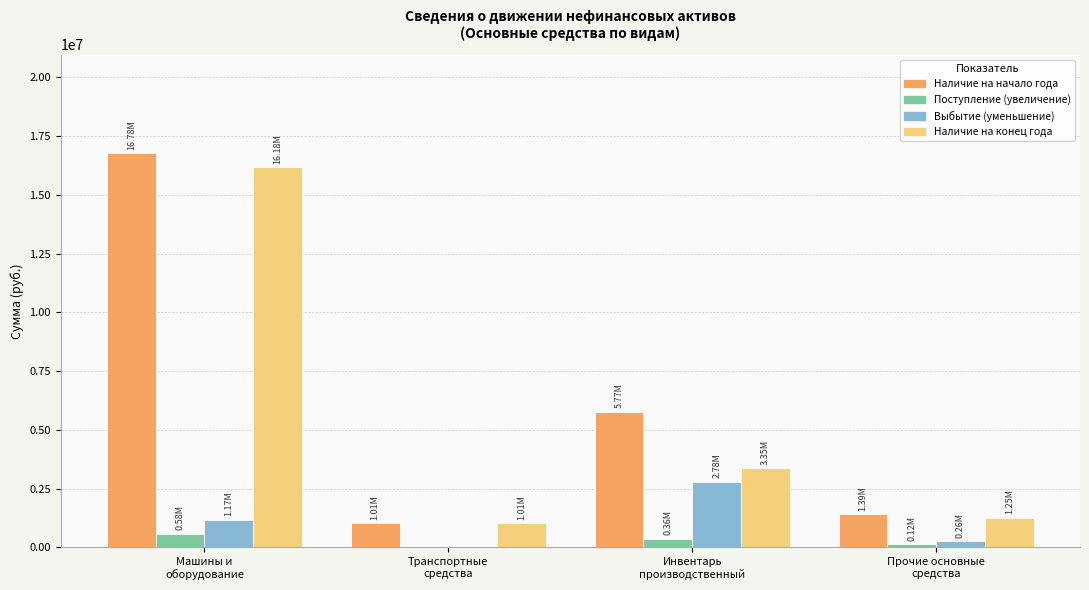

Does the chart contain stacked bars?

No